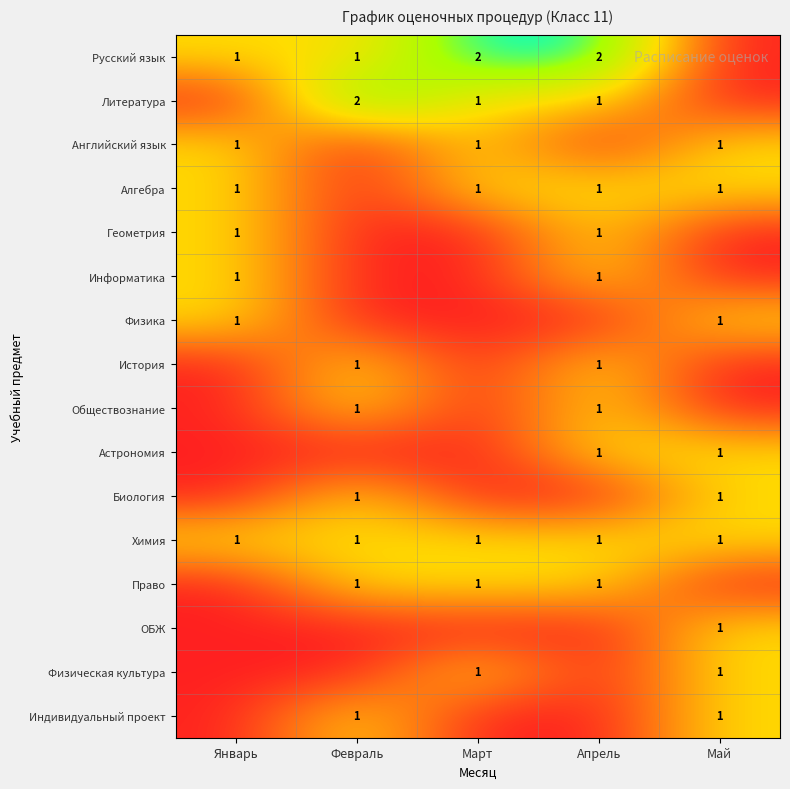

What is the maximum value shown in the chart?

2